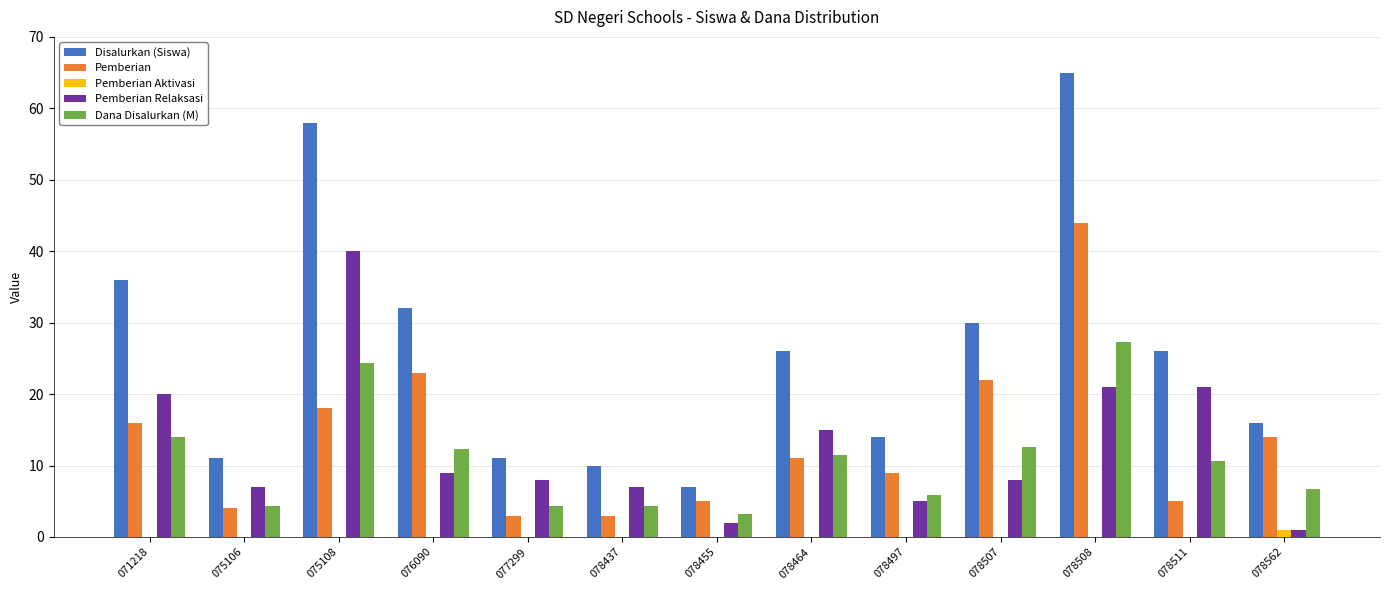

Which series has the widest spread of values?

Disalurkan (Siswa)